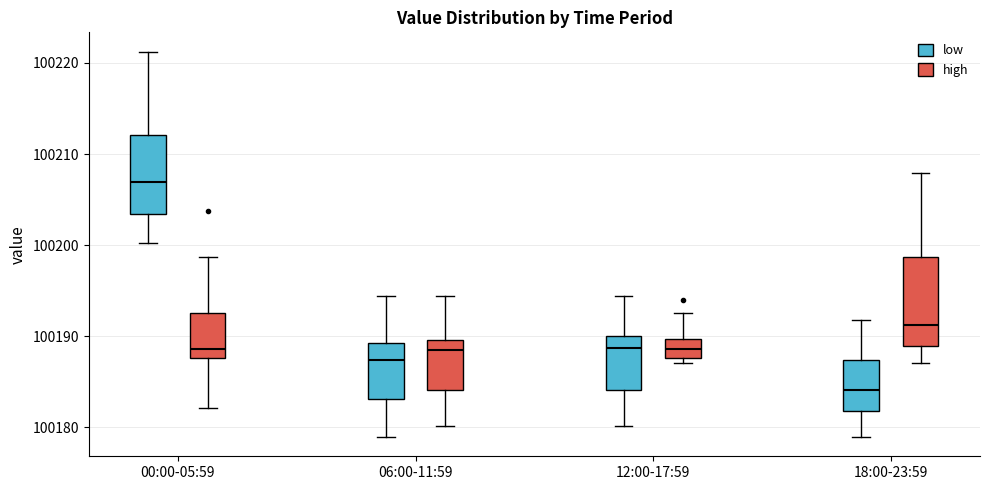

Reading left to right, transcribe this box plot: for each box, give where its median line is, the range the box spans, and where its two whiskers end, as read against the y-axis. The values are not printed on the chart, so give them approximately, as read against the axis.

00:00-05:59 (low): median 100207, box 100203 to 100212, whiskers 100200 to 100221
00:00-05:59 (high): median 100189, box 100188 to 100193, whiskers 100182 to 100199
06:00-11:59 (low): median 100187, box 100183 to 100189, whiskers 100179 to 100194
06:00-11:59 (high): median 100188, box 100184 to 100190, whiskers 100180 to 100194
12:00-17:59 (low): median 100189, box 100184 to 100190, whiskers 100180 to 100194
12:00-17:59 (high): median 100189, box 100188 to 100190, whiskers 100187 to 100193
18:00-23:59 (low): median 100184, box 100182 to 100187, whiskers 100179 to 100192
18:00-23:59 (high): median 100191, box 100189 to 100199, whiskers 100187 to 100208